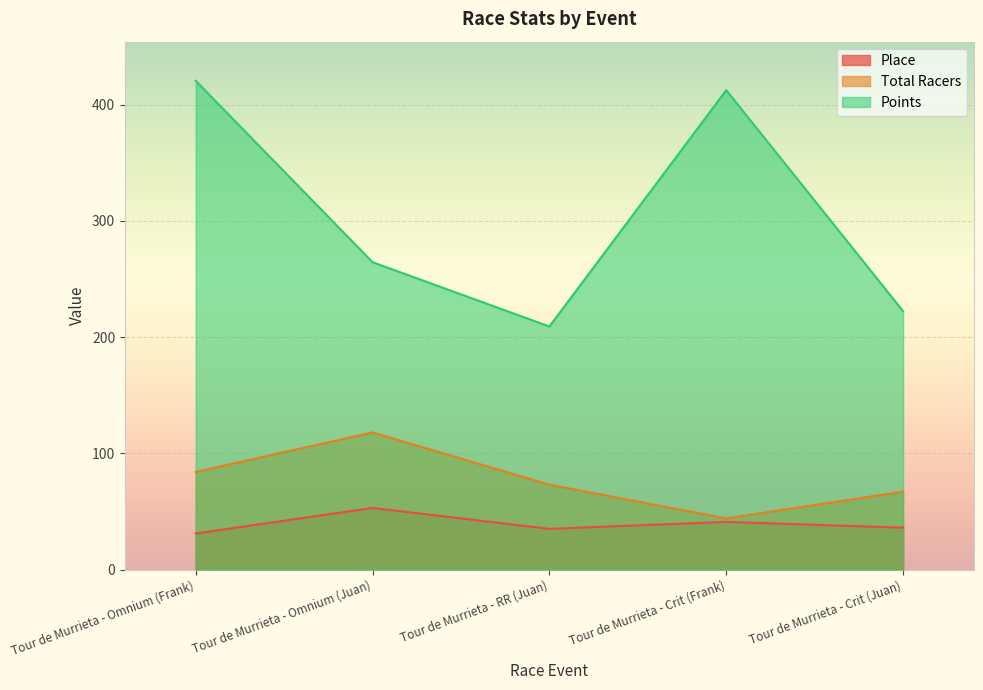

What are all the series names shown in the legend?

Place, Total Racers, Points